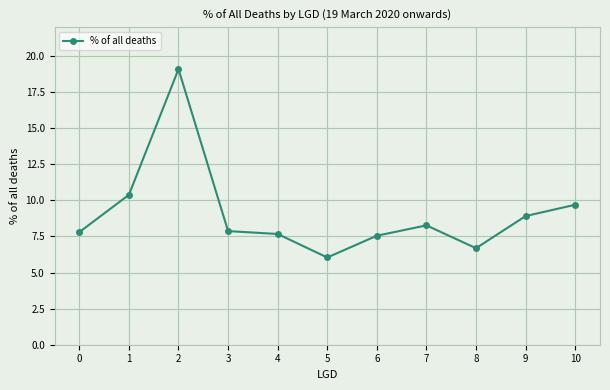

Where is the first local minimum?

5